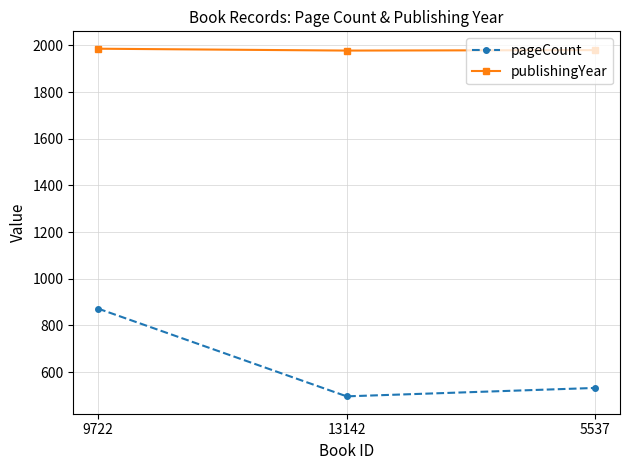

Rank the series by their maximum value, from lowest to highest.

pageCount, publishingYear